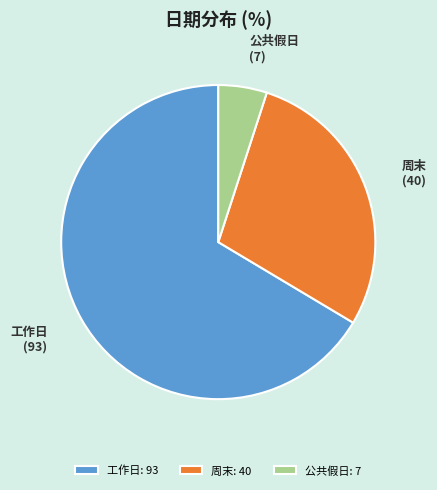

Does any single category account for the majority?

Yes